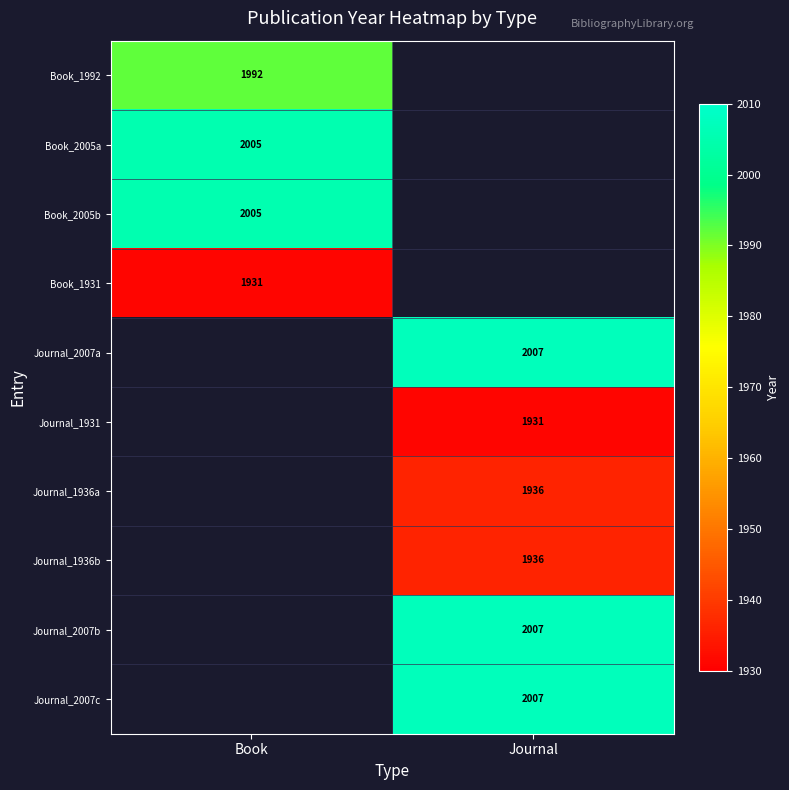

Which label corresponds to the smallest value in the chart?

Book